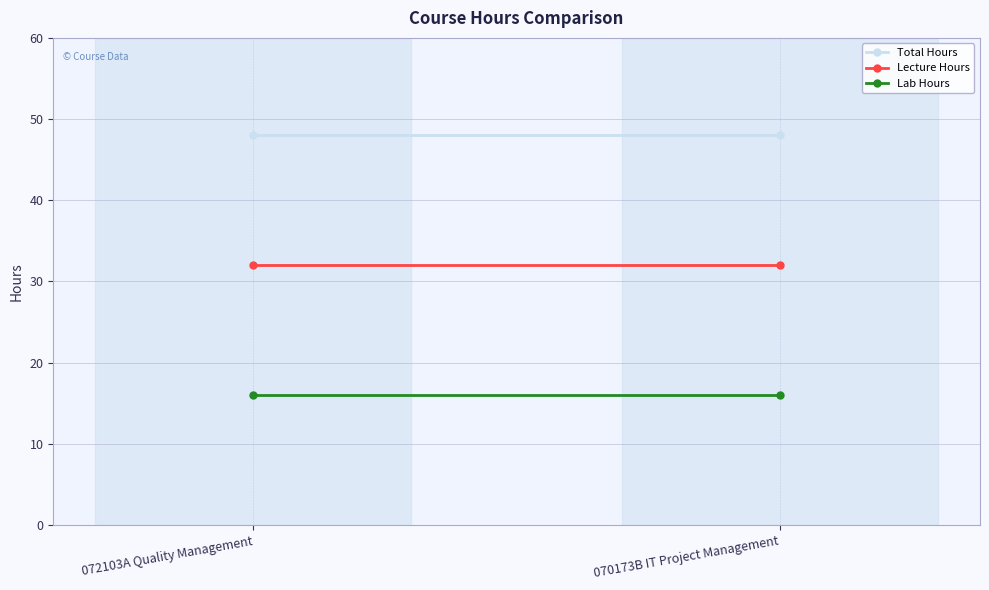

At which category does the chart reach its minimum across all series?

072103A Quality Management